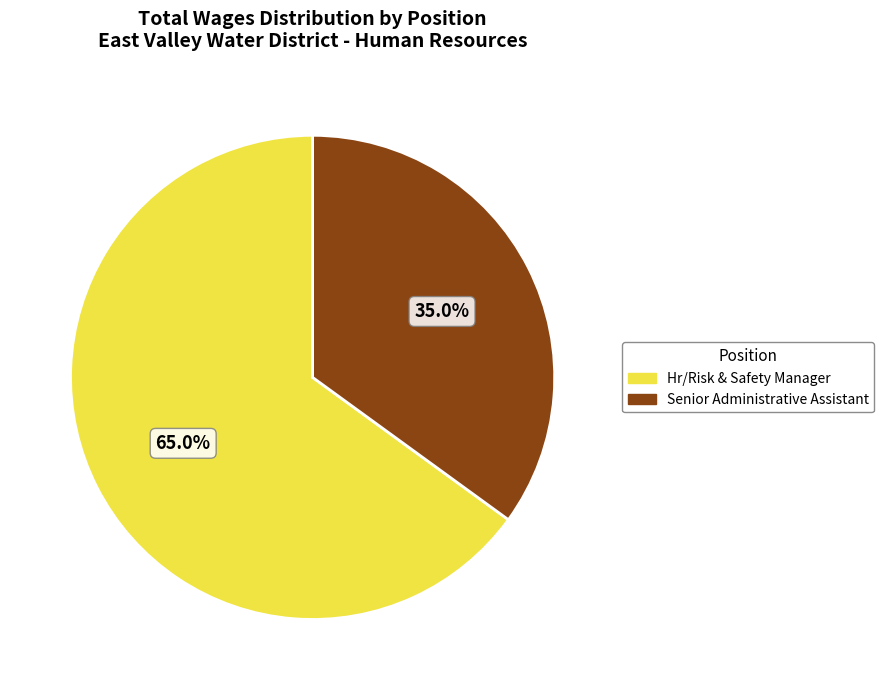

Which slice represents more than half of the pie?

Hr/Risk & Safety Manager